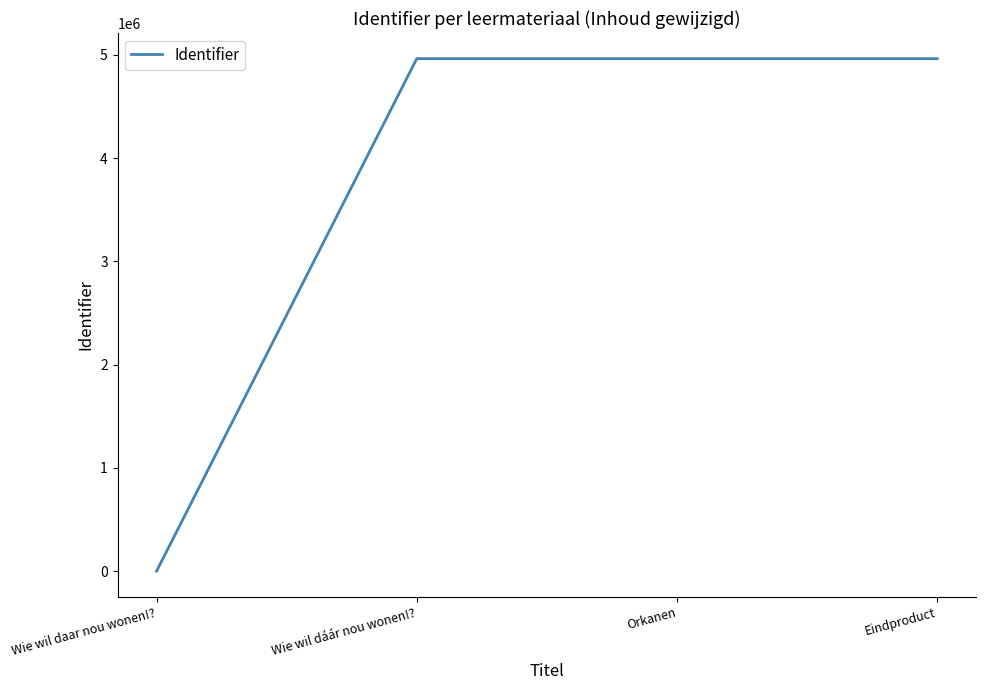

What is the change in value from Wie wil dáár nou wonen!? to Eindproduct?

+11